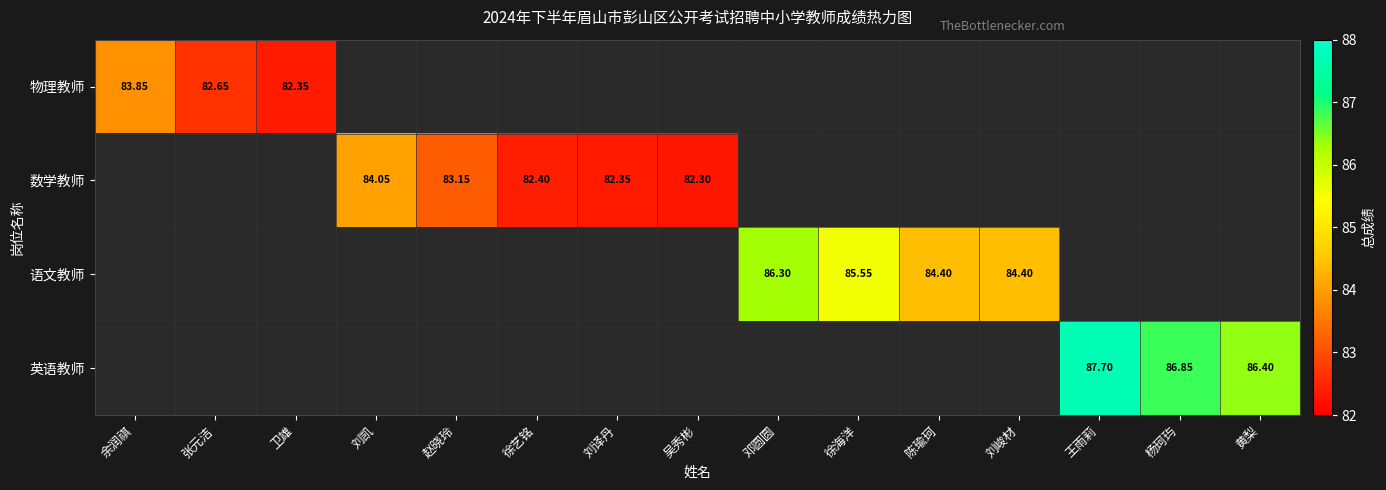

Count the number of categories in the chart.

15